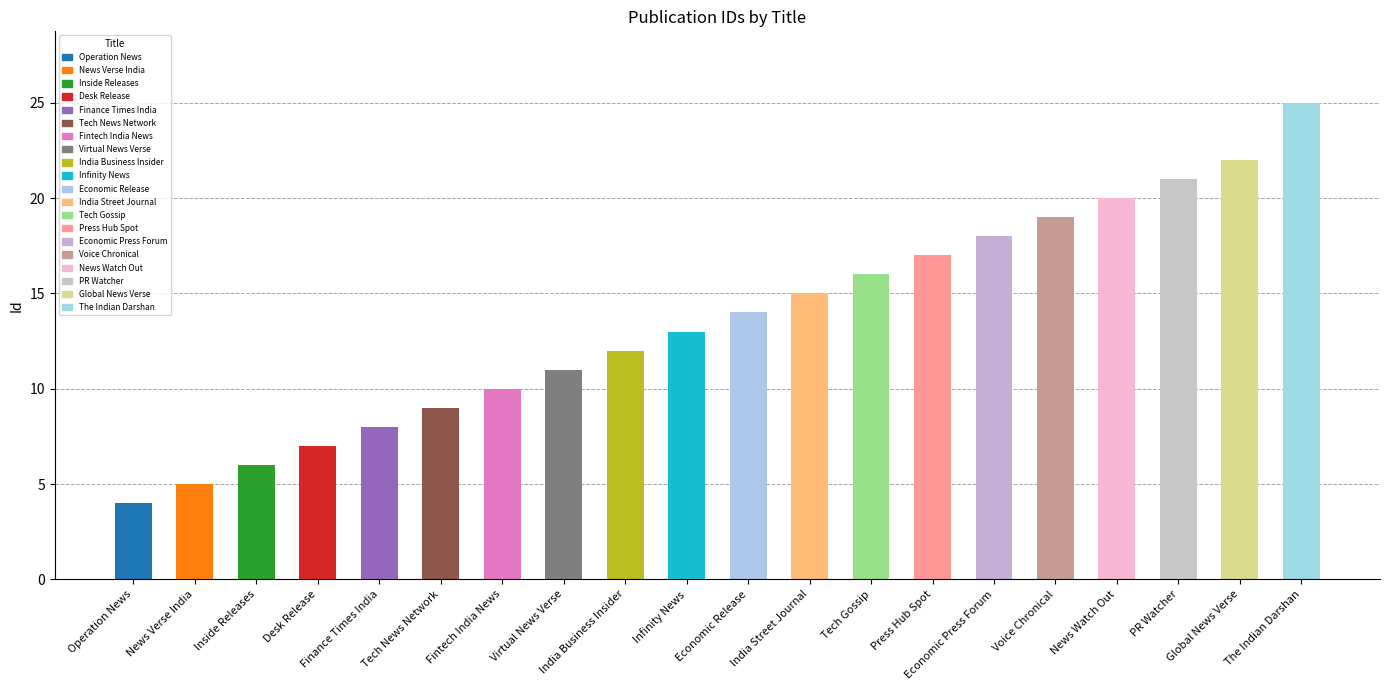

Reading left to right, transcribe all the data shown in this chart.

4	5	6	7	8	9	10	11	12	13	14	15	16	17	18	19	20	21	22	25